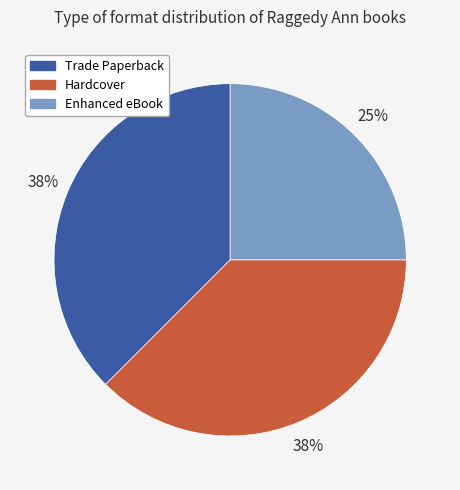

To the nearest percent, what is the combined percentage of Trade Paperback and Hardcover?

75%